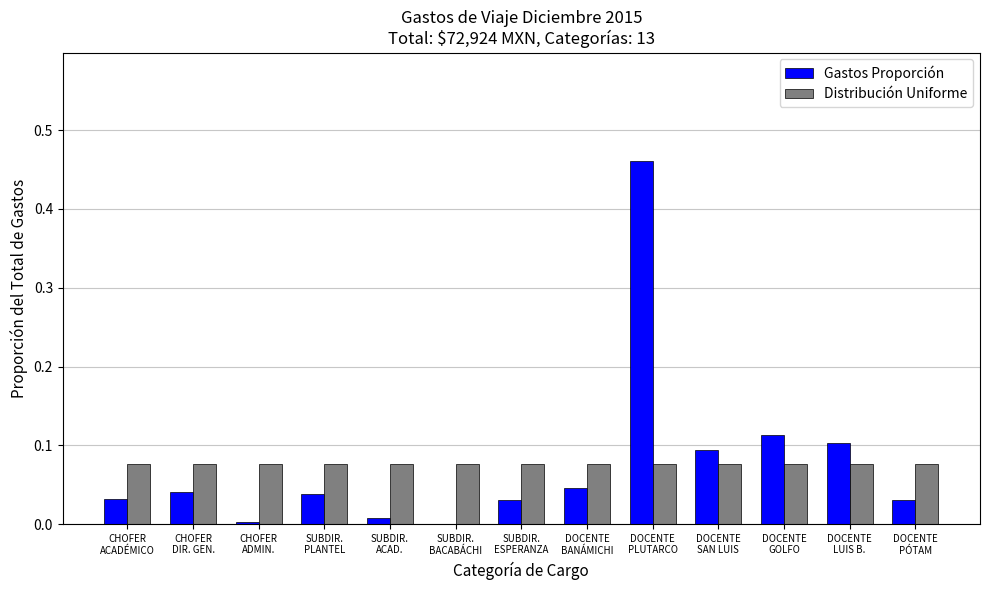

Count the number of categories in the chart.

13